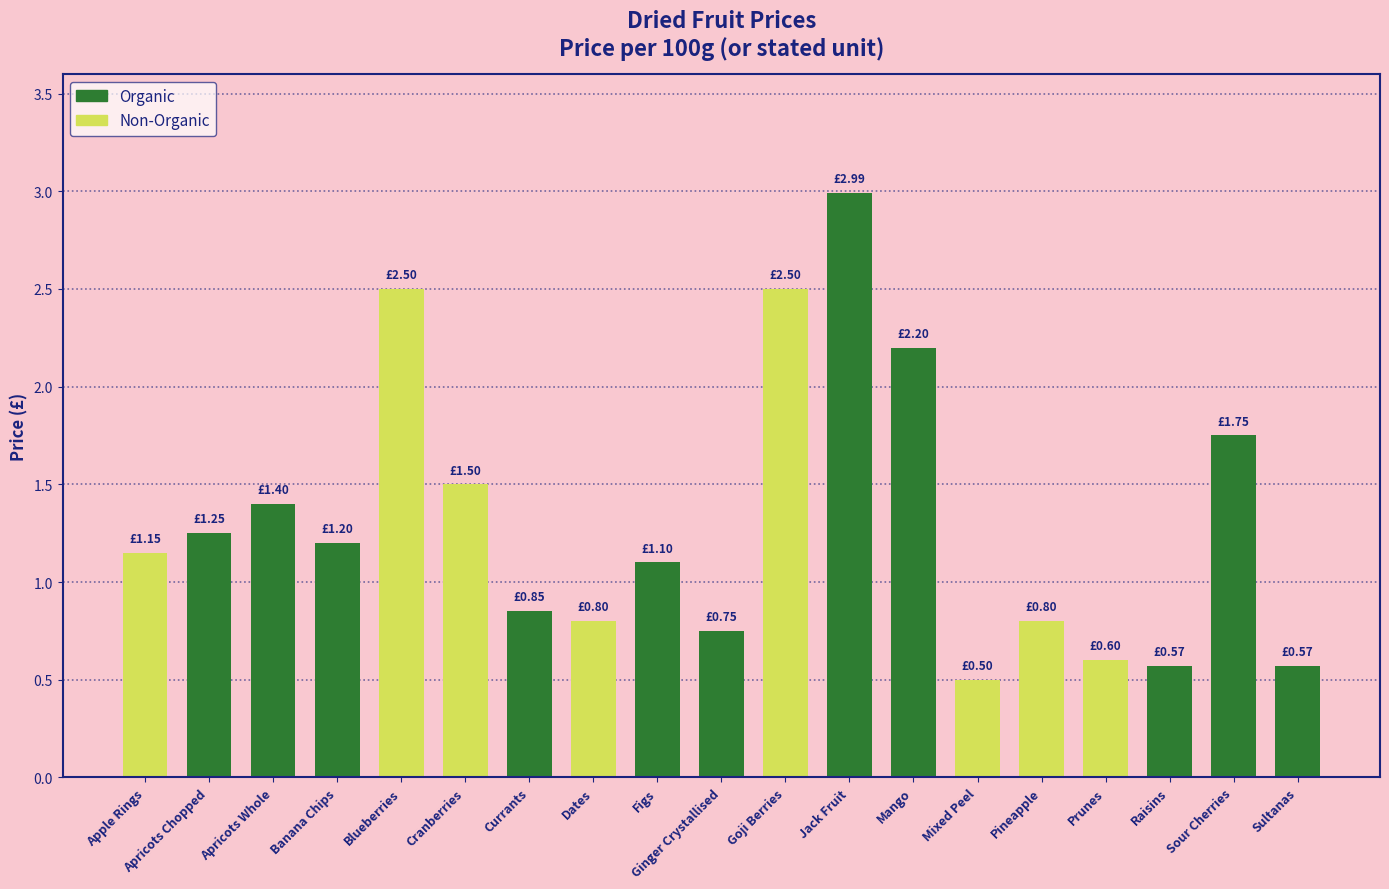

How many data points are less than 1?

8